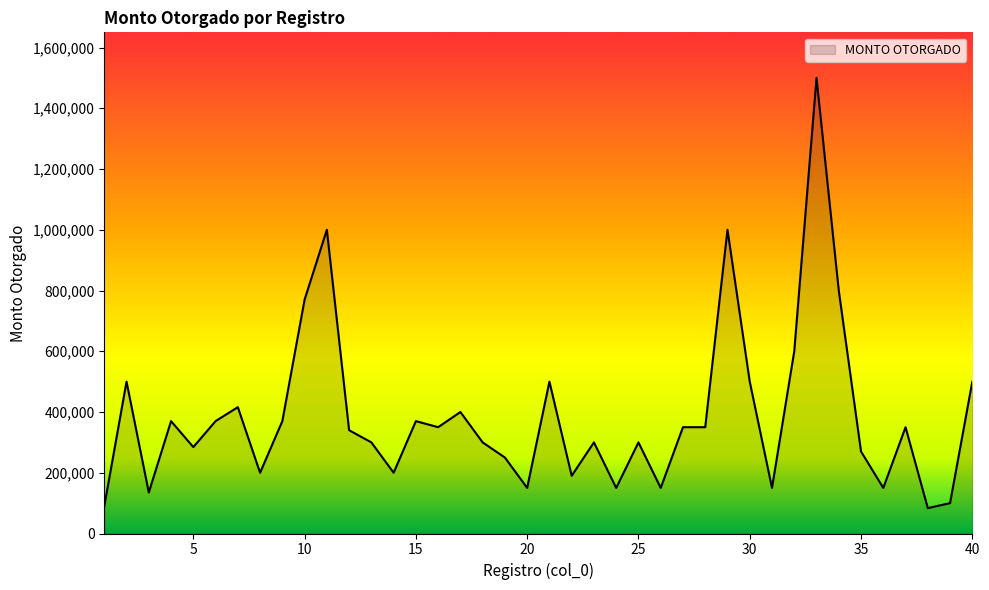

How many lines are shown in the chart?

1